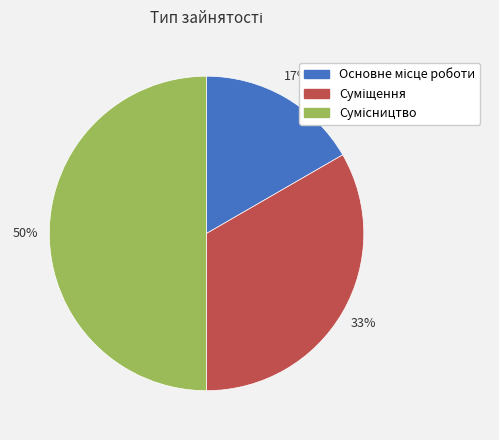

To the nearest percent, what is the average slice percentage?

33%